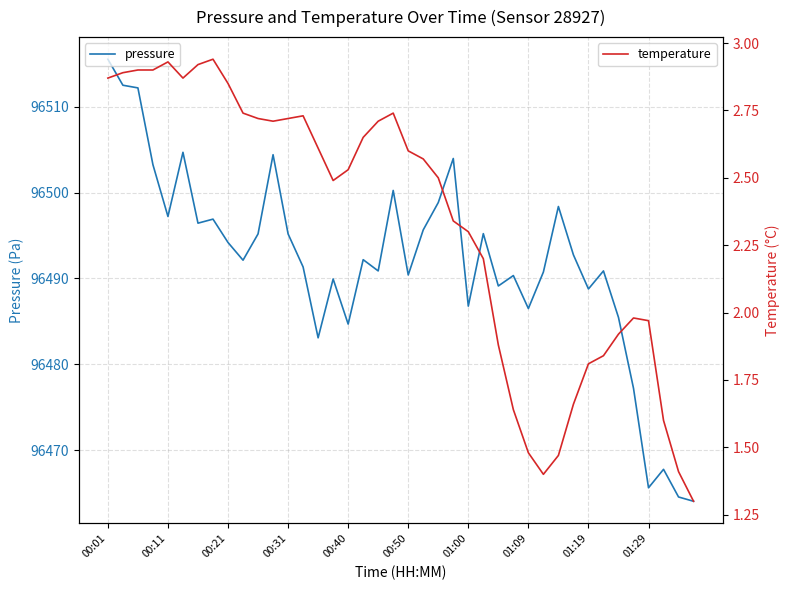

How many lines are shown in the chart?

2